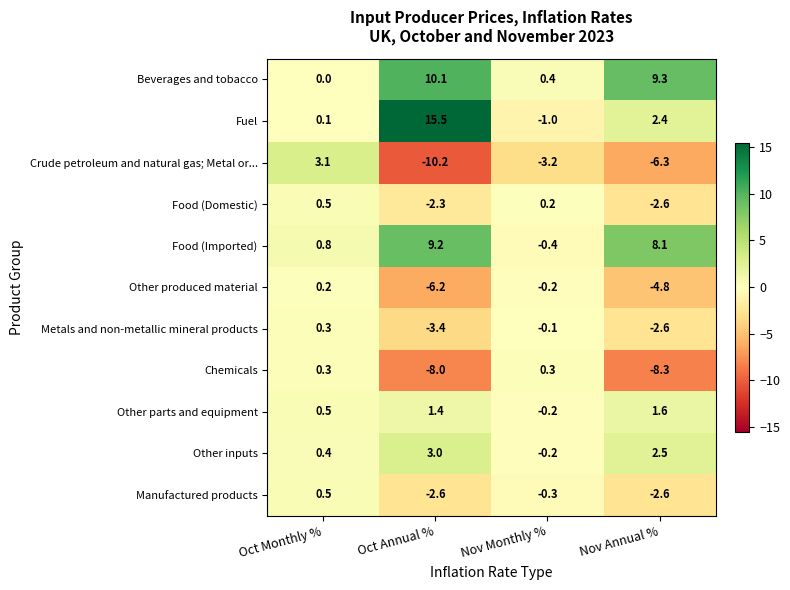

Which series has the largest total across all categories?

Beverages and tobacco